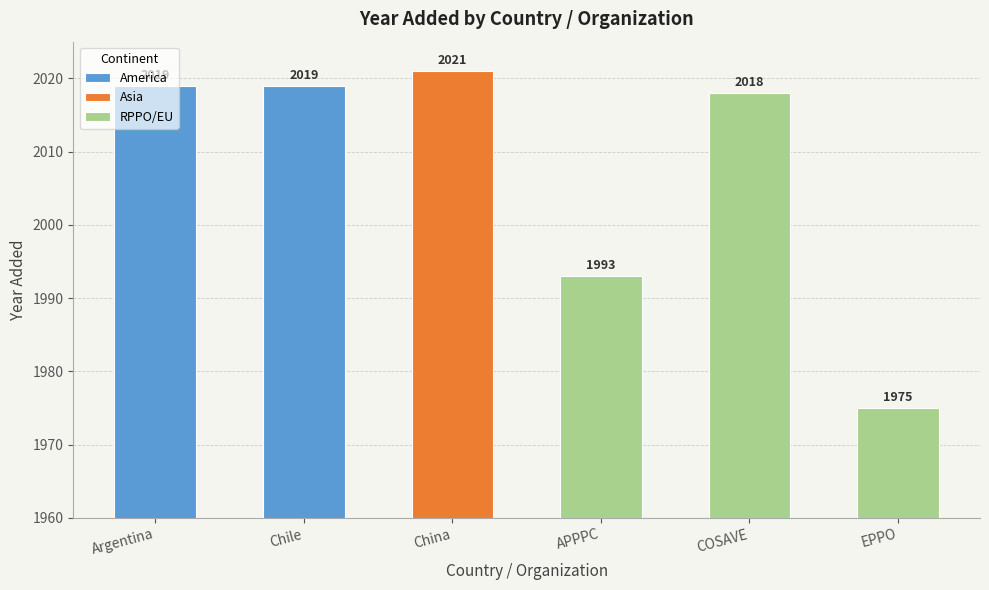

At which label does the data first exceed 2019?

China